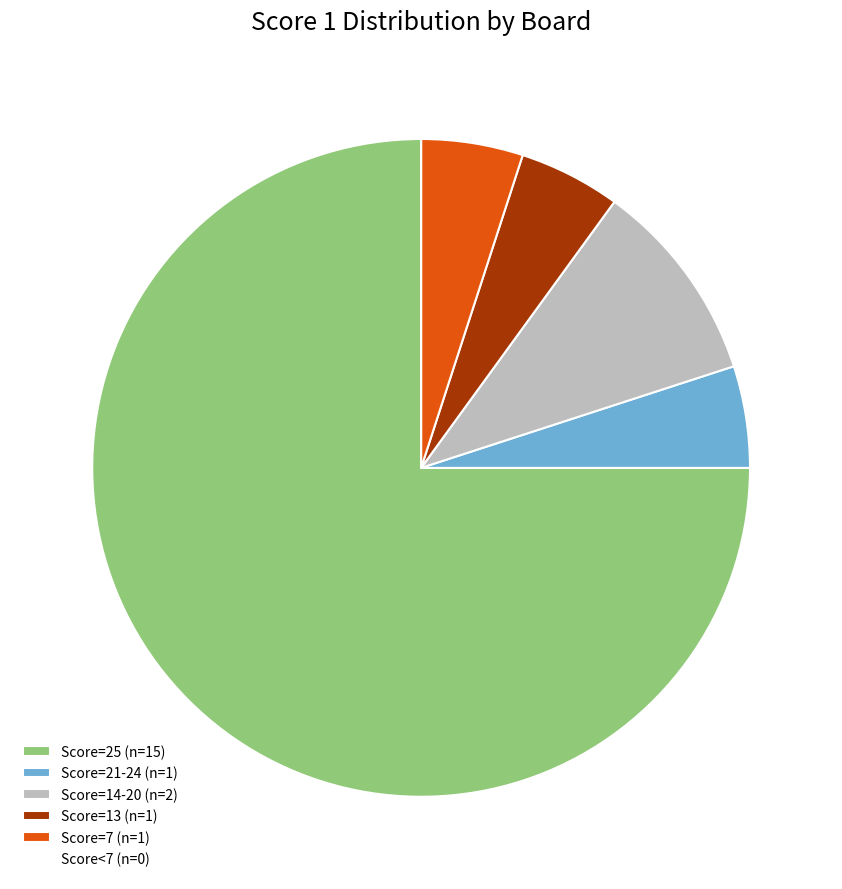

Is Score=7 (n=1) the majority of the pie?

No